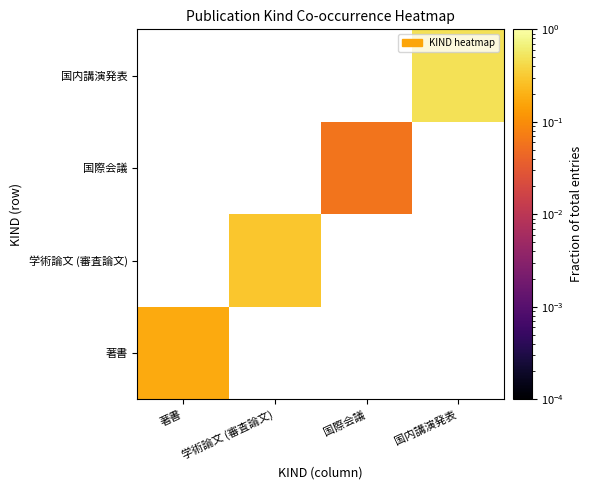

How many positive values does the 学術論文 (審査論文) series have?

1